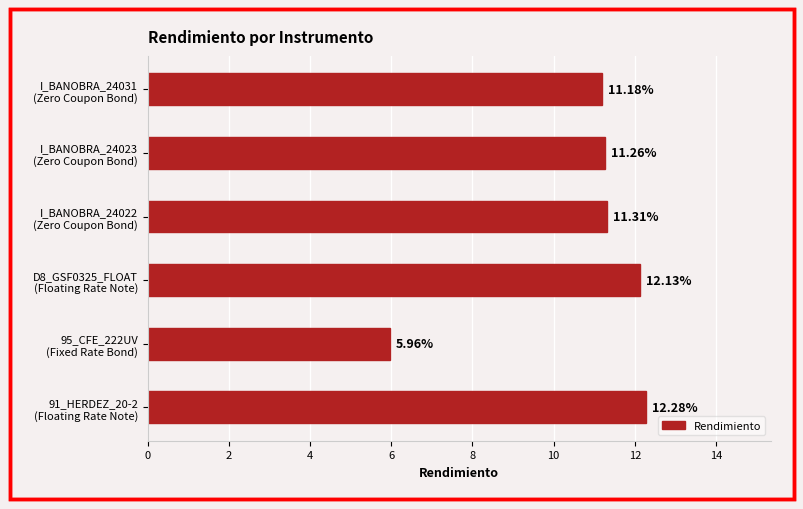

Which label corresponds to the smallest value in the chart?

95_CFE_222UV
(Fixed Rate Bond)